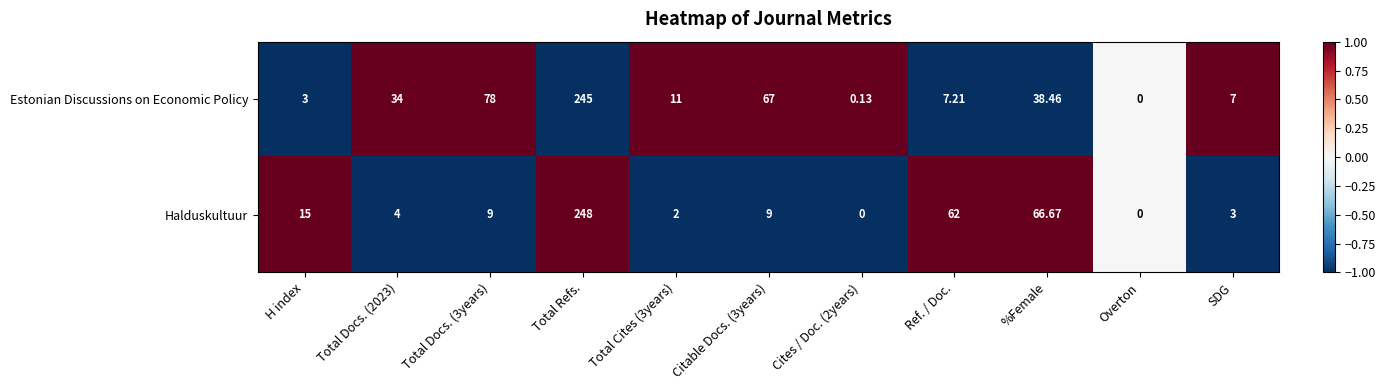

Which series has the largest total across all categories?

Estonian Discussions on Economic Policy